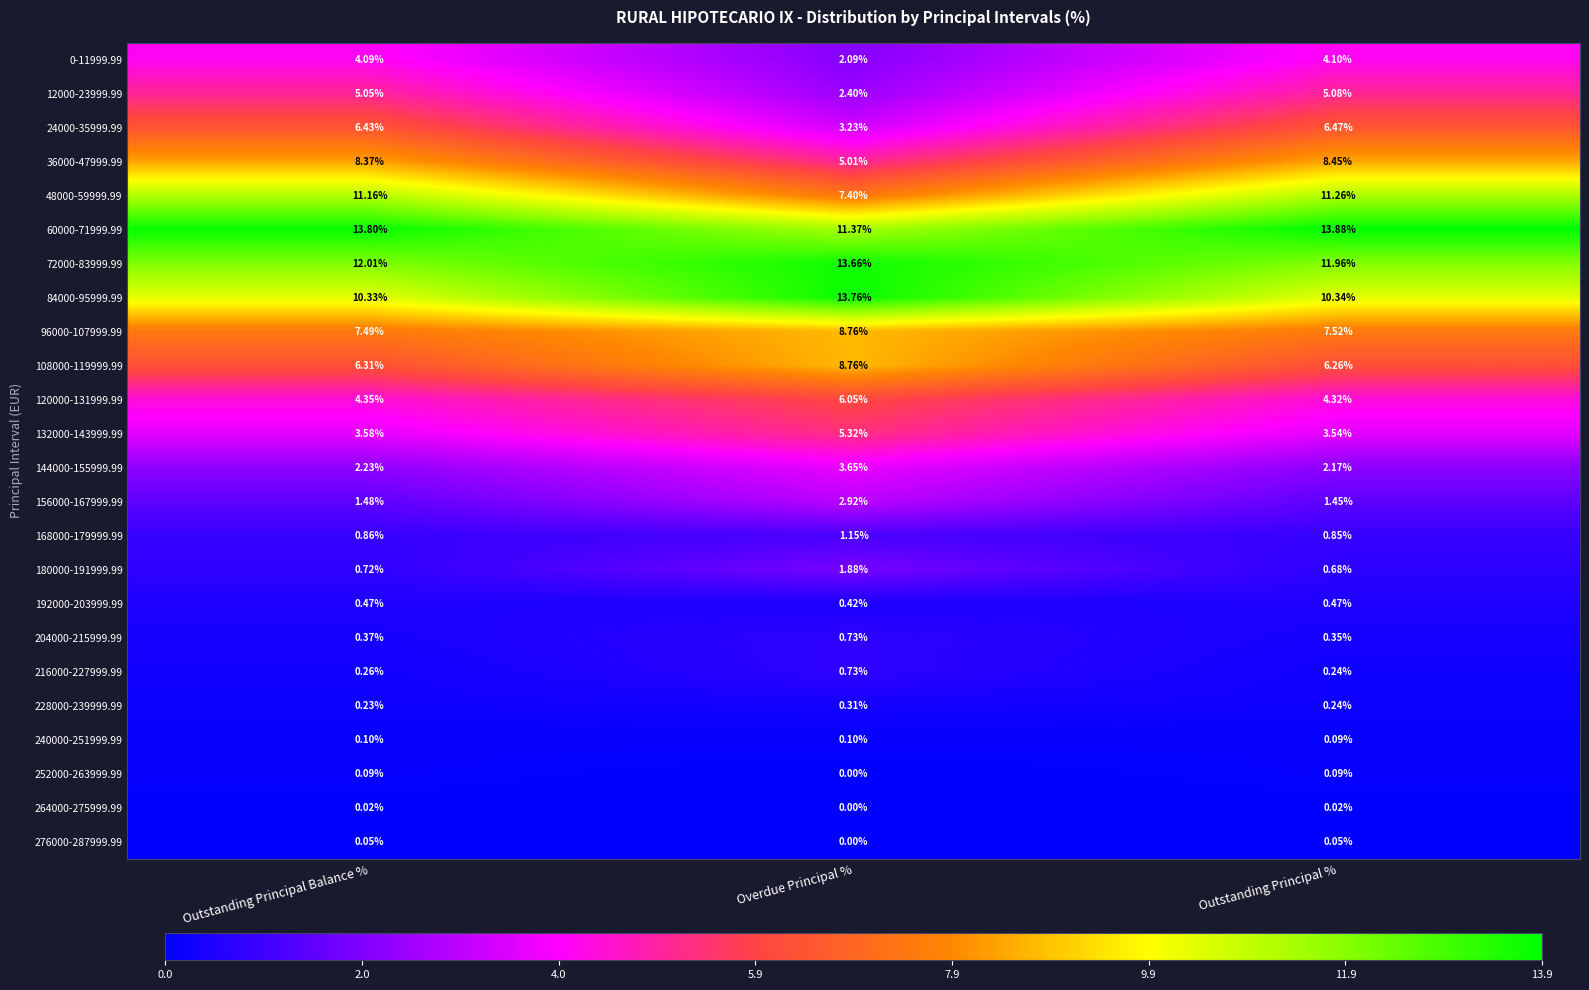

How many distinct data groups are displayed?

24